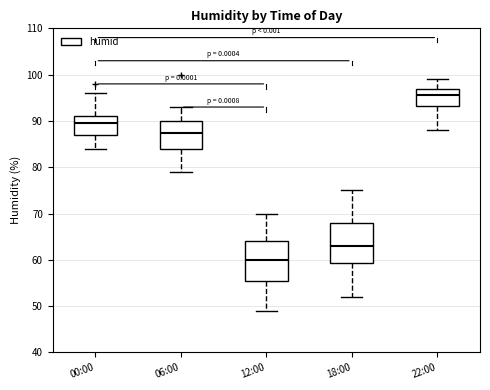

Reading left to right, transcribe this box plot: for each box, give where its median line is, the range the box spans, and where its two whiskers end, as read against the y-axis. The values are not printed on the chart, so give them approximately, as read against the axis.

00:00: median 90, box 87 to 91, whiskers 84 to 96
06:00: median 88, box 84 to 90, whiskers 79 to 93
12:00: median 60, box 56 to 64, whiskers 49 to 70
18:00: median 63, box 59 to 68, whiskers 52 to 75
22:00: median 96, box 93 to 97, whiskers 88 to 99